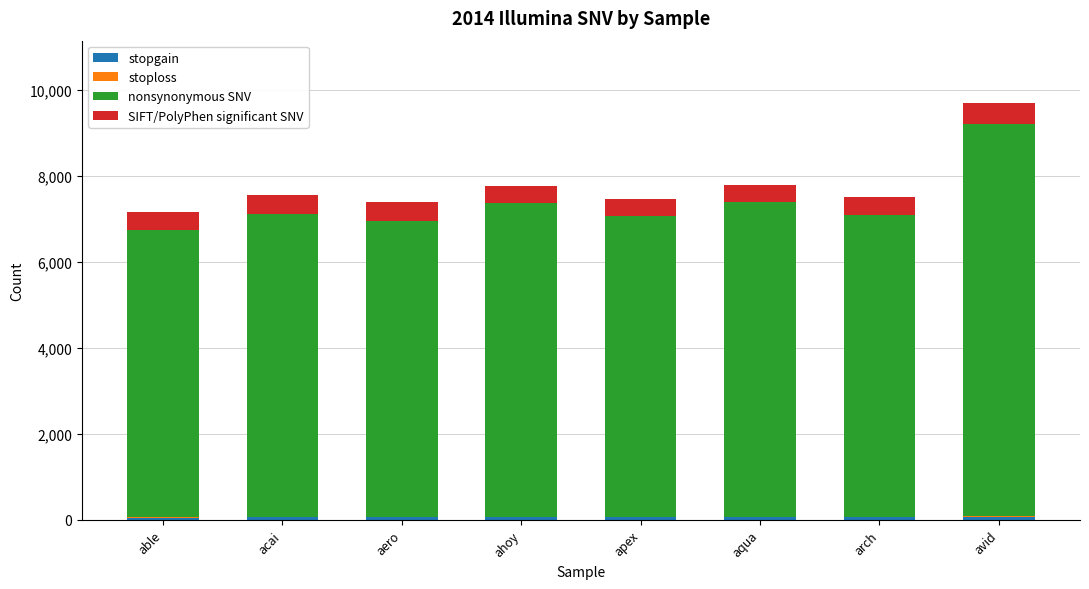

At which category is the sum across all series the highest?

avid